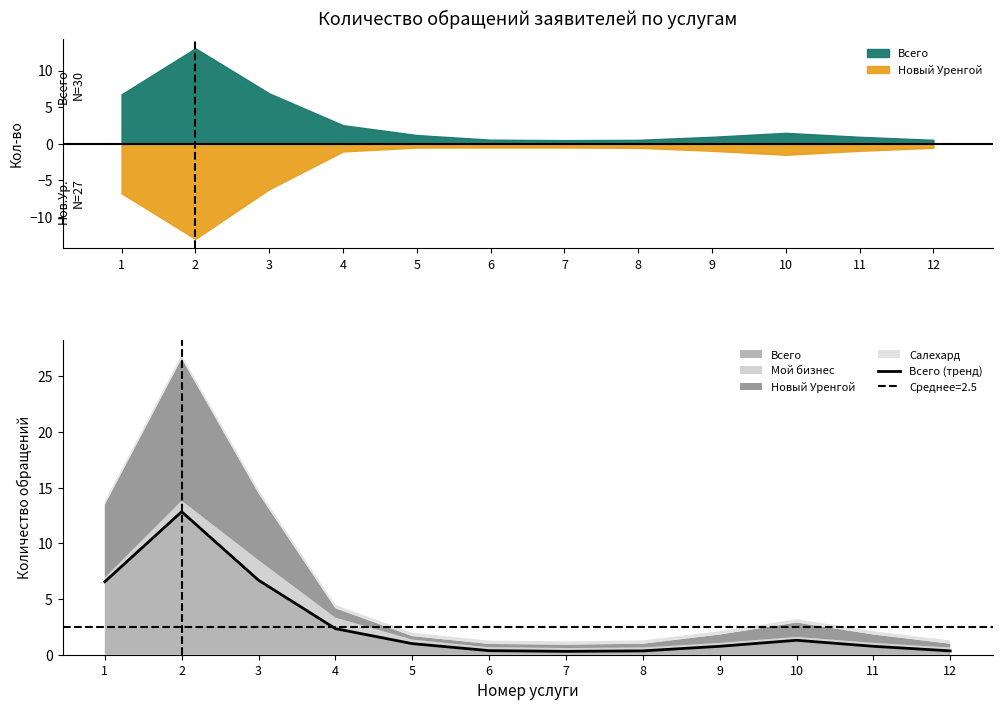

How many interior local valleys (lower than both neighbors) does the data have?

1